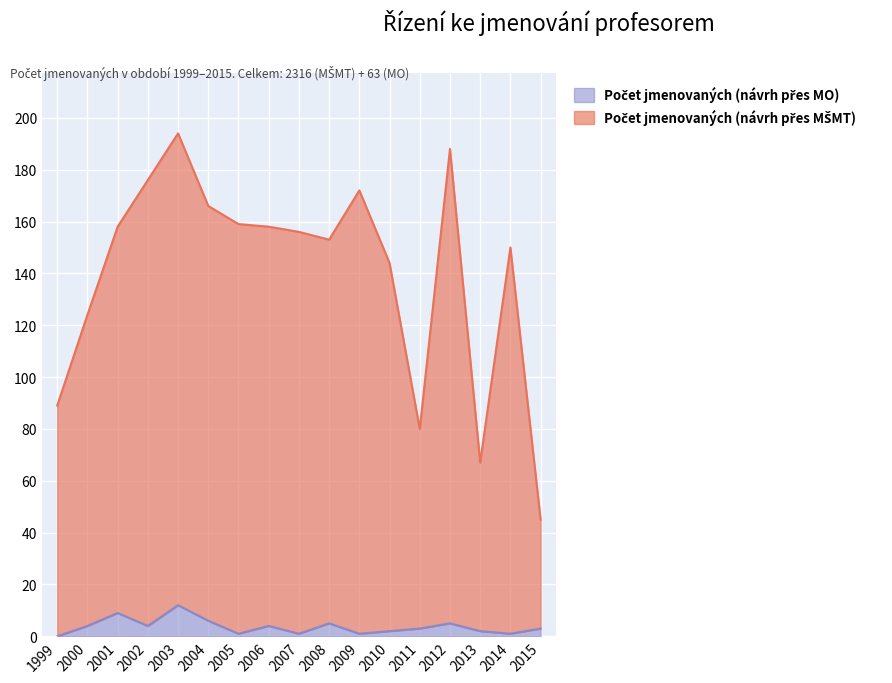

What is the difference between the Počet jmenovaných (návrh přes MO) values at 2014 and 2002?

3